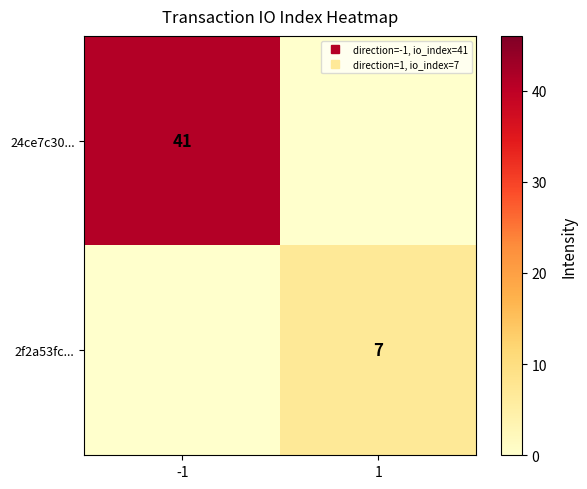

What is the greatest value displayed?

41